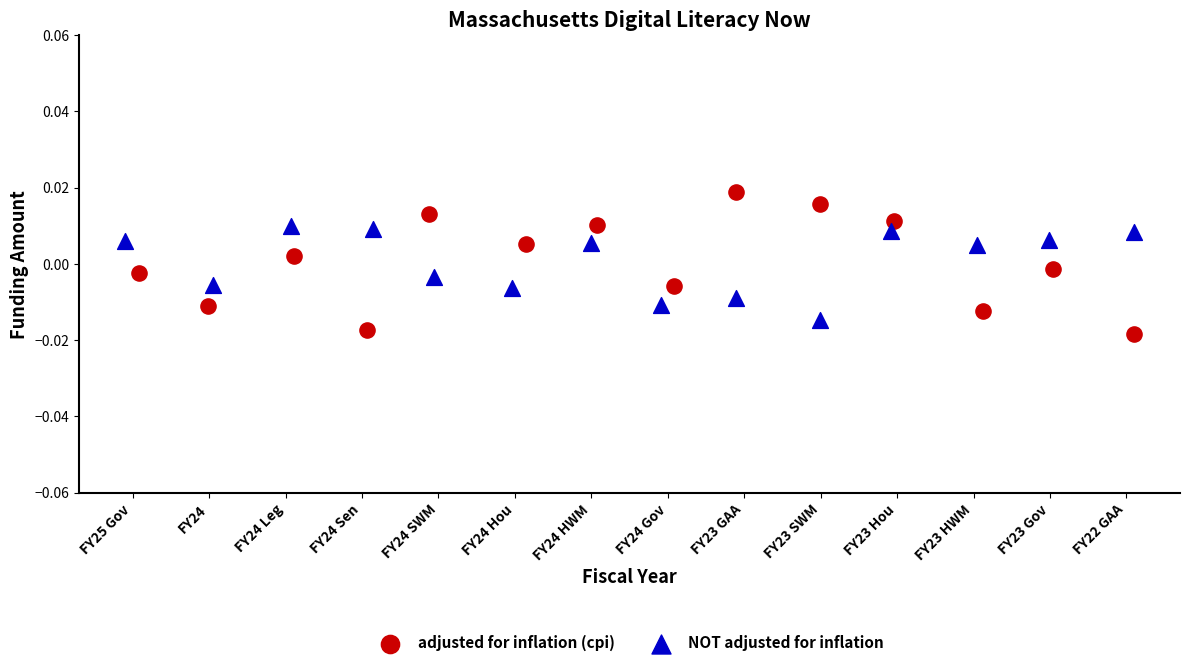

Which series has the largest Y range (max minus min)?

adjusted for inflation (cpi)